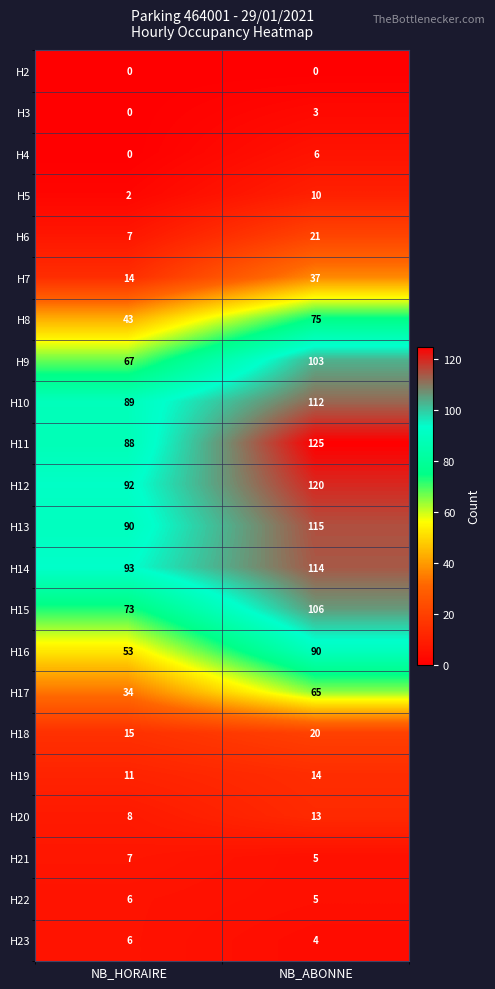

What is the difference between the highest and lowest values at NB_HORAIRE?

93